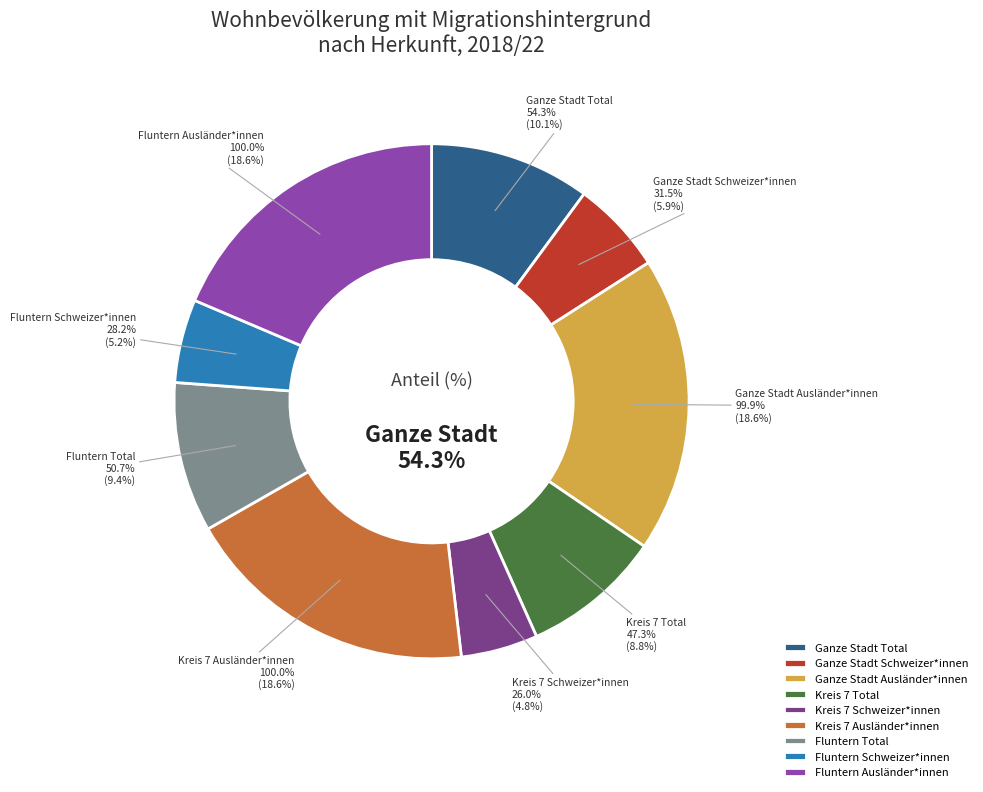

To the nearest percent, what is the average slice percentage?

11%